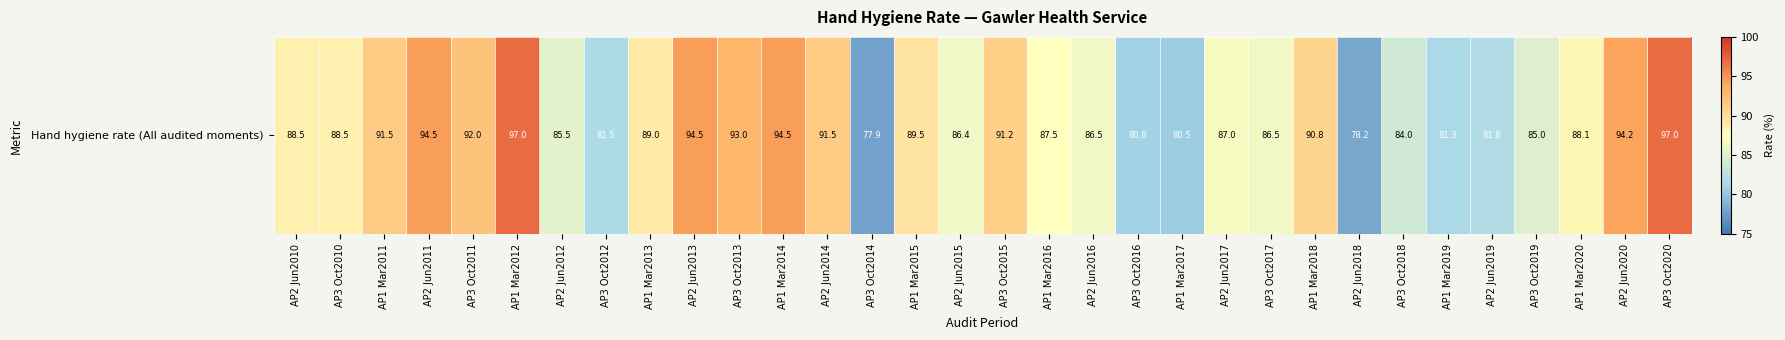

What is the change in value from AP1 Mar2015 to AP2 Jun2018?

-11.3